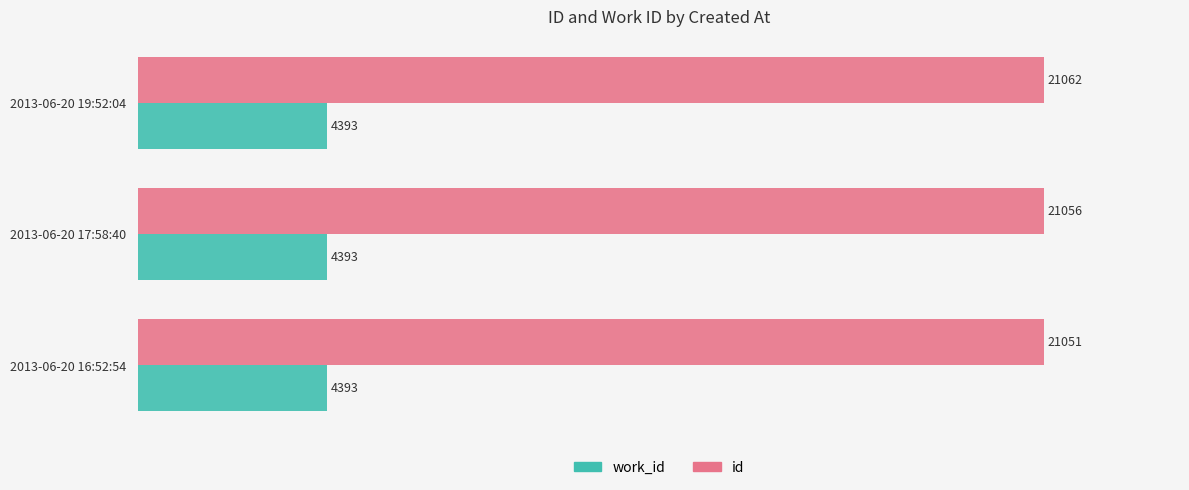

True or false: id has a value of 12846 at 2013-06-20 17:58:40.

False